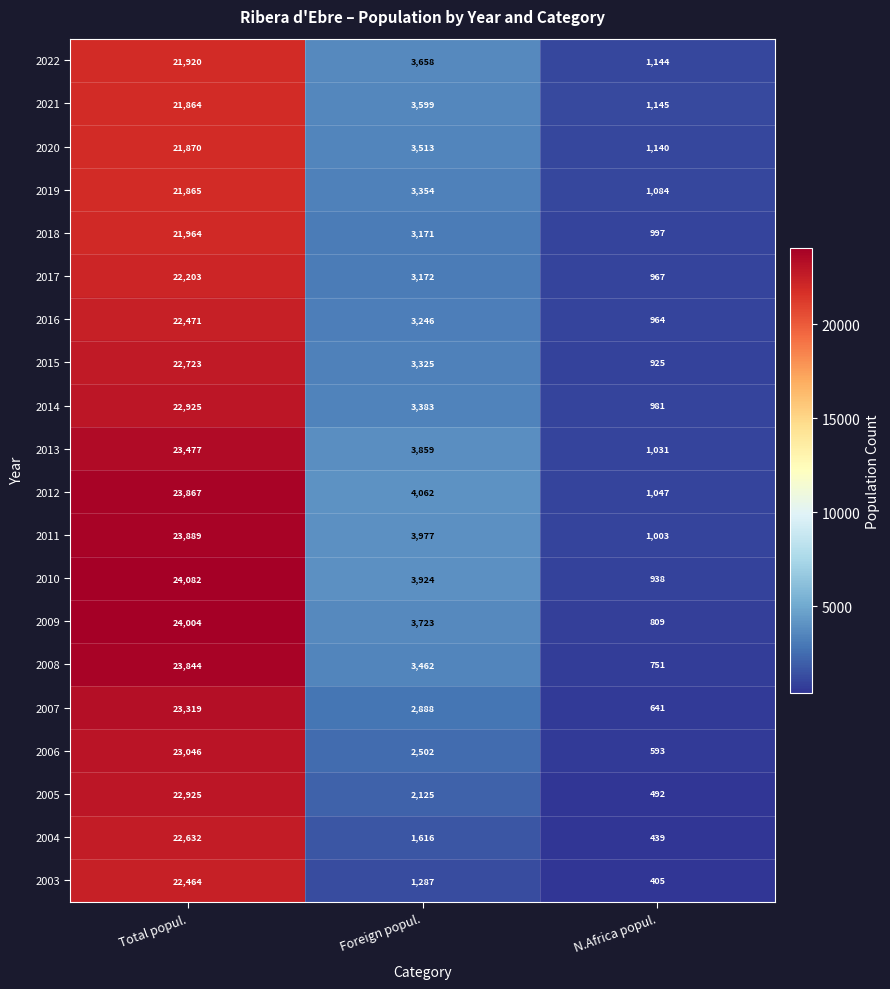

At which label does 2017 first exceed 3172?

Total popul.